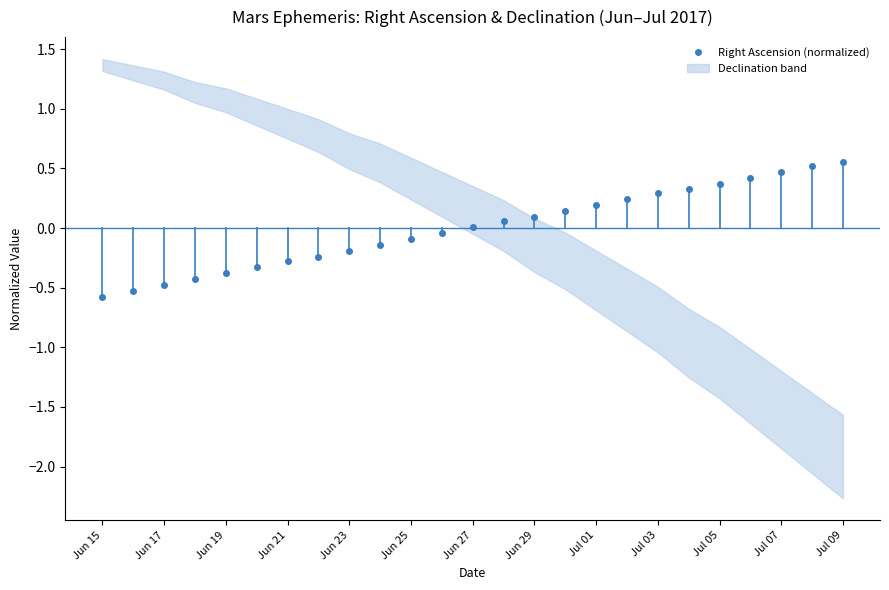

Reading left to right, list all the values displayed in this chart.

-0.6	-0.5	-0.5	-0.4	-0.4	-0.3	-0.3	-0.2	-0.2	-0.1	-0.1	-0.0	0.0	0.1	0.1	0.1	0.2	0.2	0.3	0.3	0.4	0.4	0.5	0.5	0.6